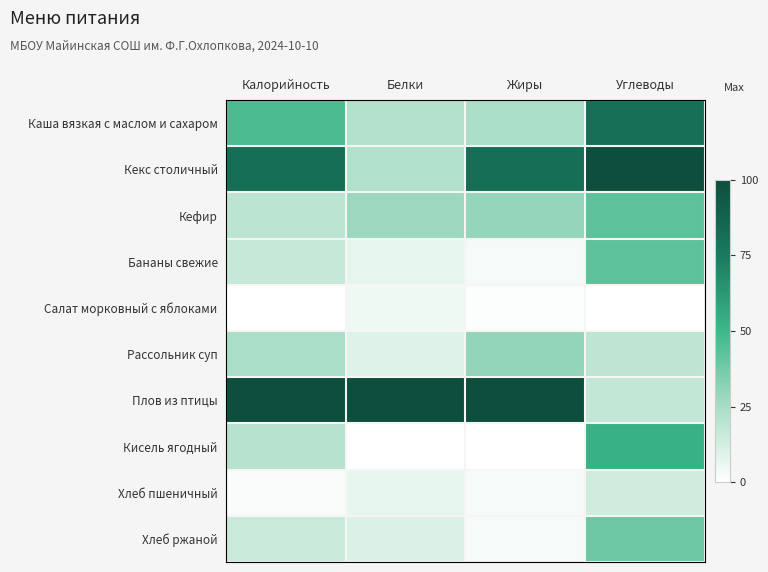

What is the spread (max minus min) of values at Белки?

1.0